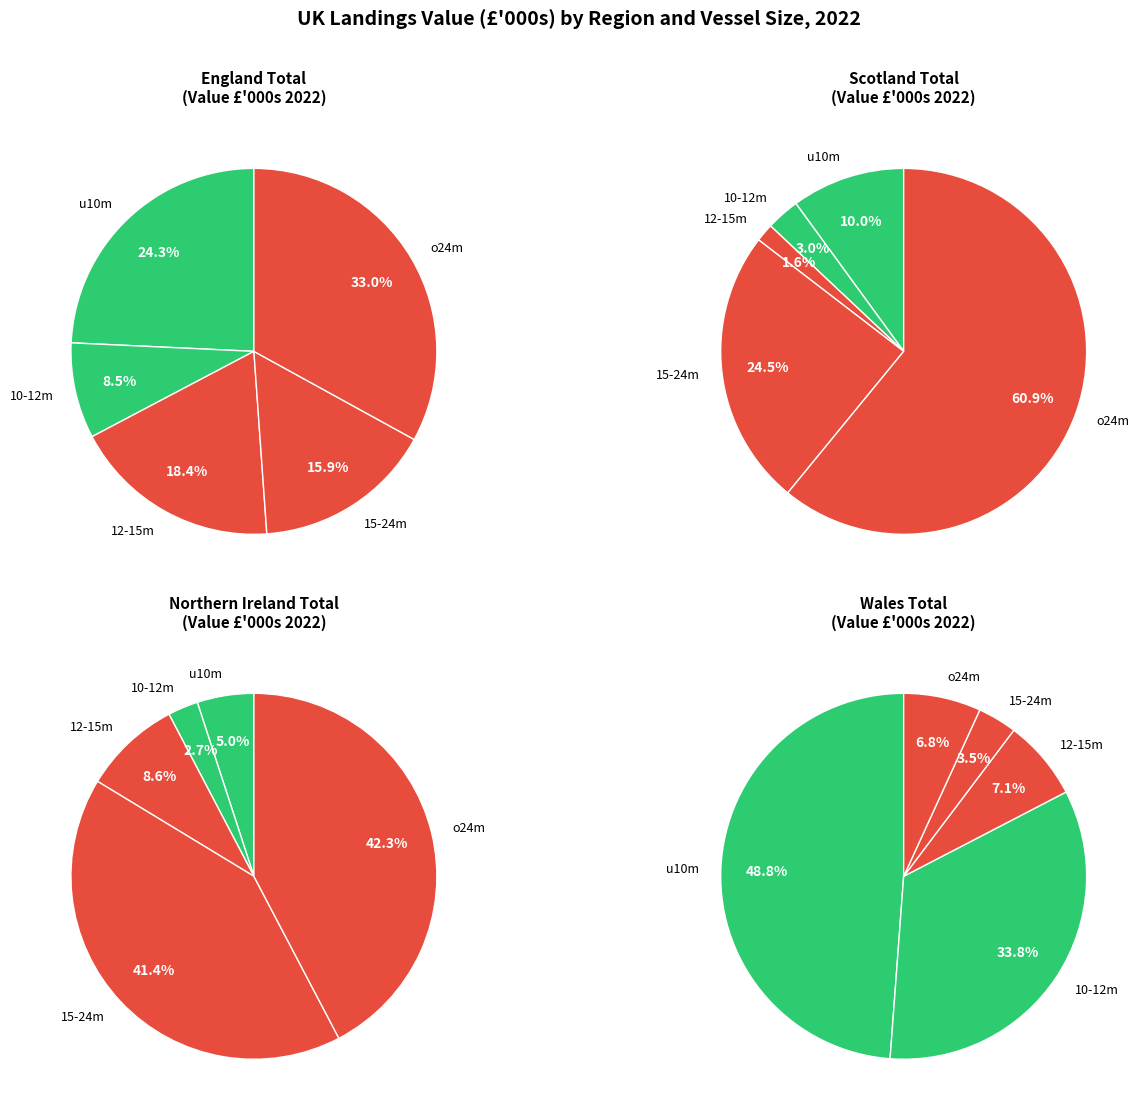

How much of the chart is everything except Scotland total?

44.2%